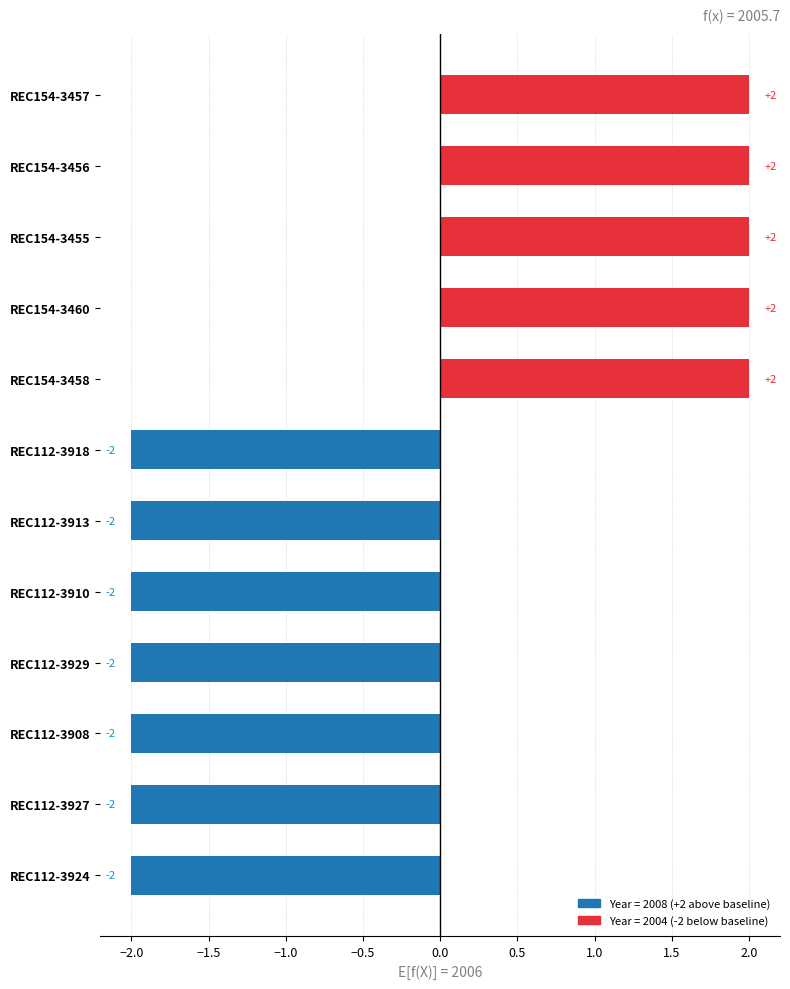

Is it true that the value at REC154-3455 is 1?

False